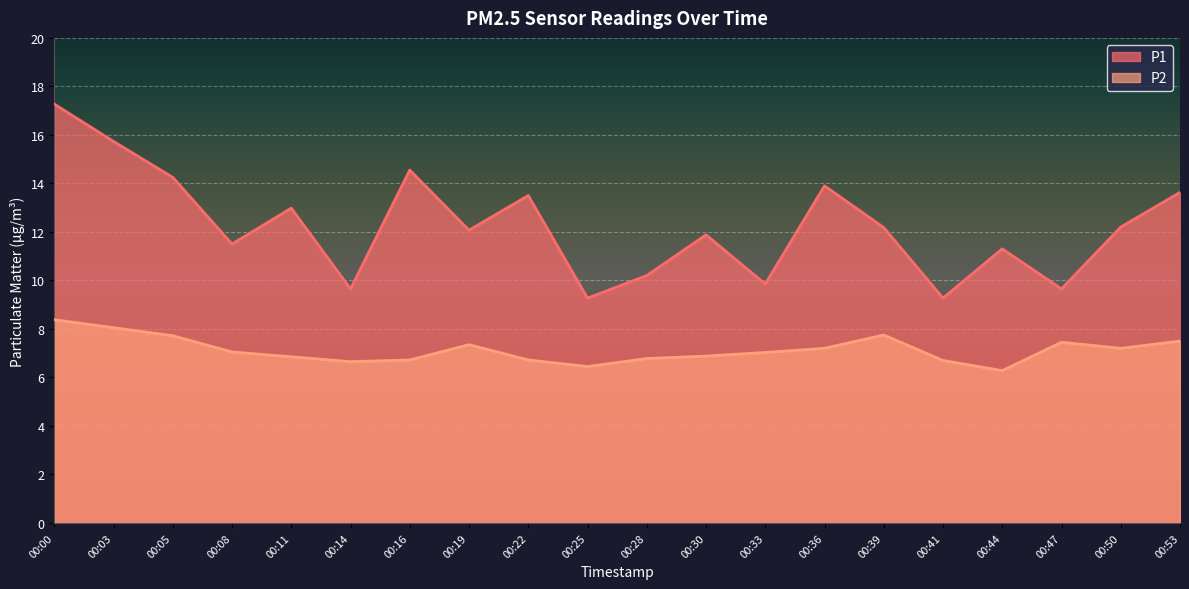

What is the difference between the P2 values at 00:33 and 00:44?

0.8